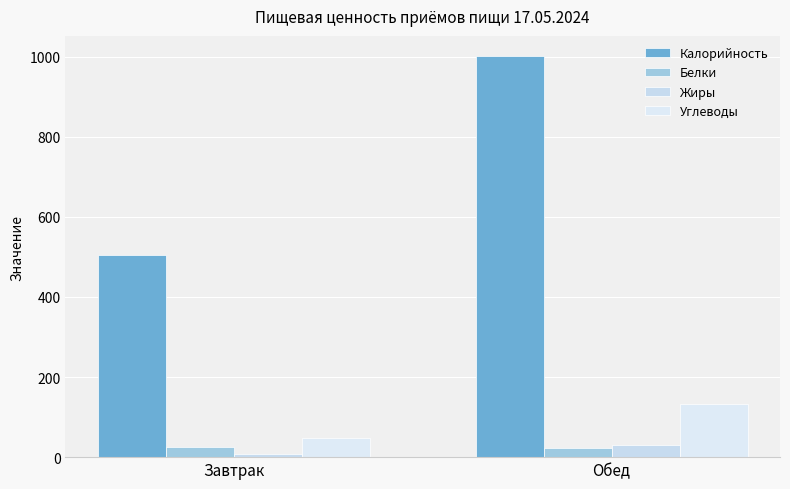

Which category has the highest value in the Калорийность series?

Обед